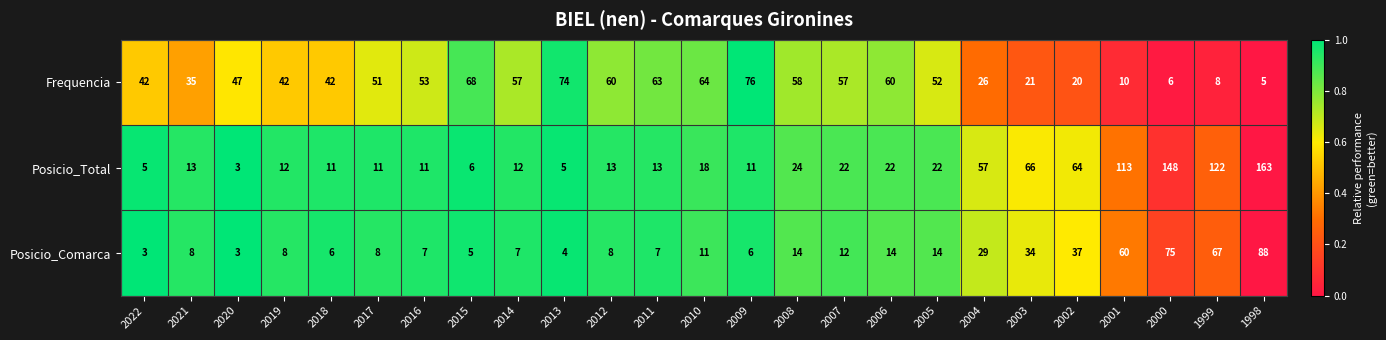

True or false: Posicio_Comarca has a value of 14 at 2008.

True